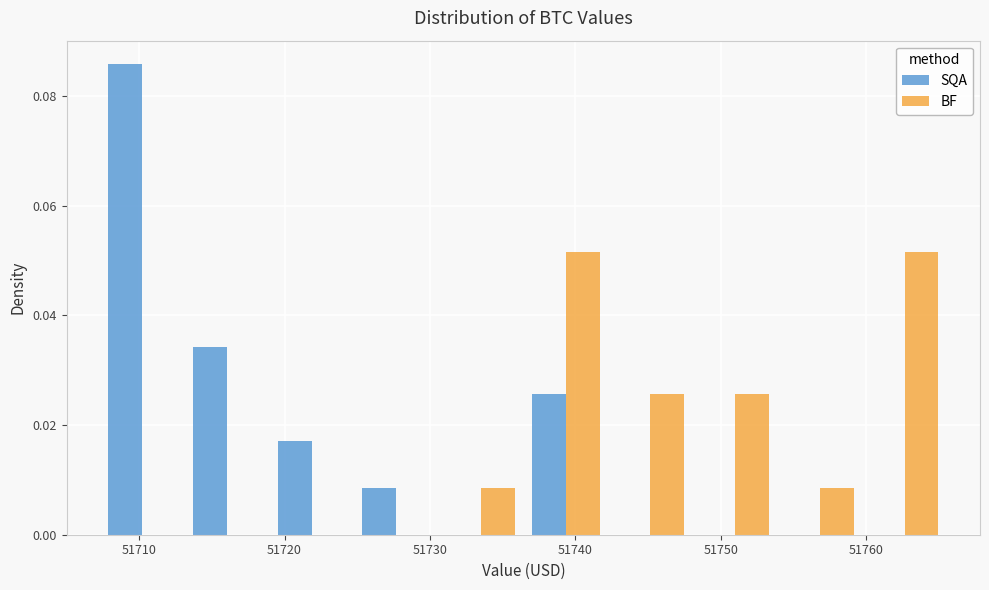

Reading left to right, list every range on the x-axis with the height of the bar of each series over it. Neither the bar edges nor the heights are printed on the chart, so give them approximately, as read against the axes.

51707 to 51713: SQA=0.086	BF=0
51713 to 51719: SQA=0.034	BF=0
51719 to 51725: SQA=0.018	BF=0
51725 to 51731: SQA=0.008	BF=0
51731 to 51736: SQA=0	BF=0.008
51736 to 51742: SQA=0.026	BF=0.052
51742 to 51748: SQA=0	BF=0.026
51748 to 51754: SQA=0	BF=0.026
51754 to 51760: SQA=0	BF=0.008
51760 to 51766: SQA=0	BF=0.052